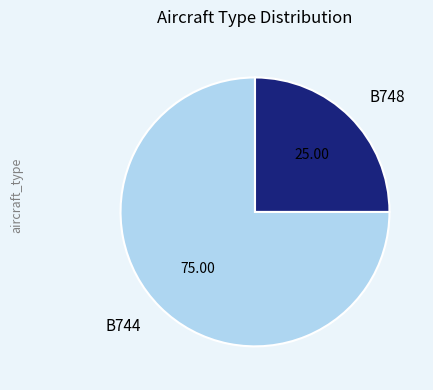

How many slices are in this pie chart?

2